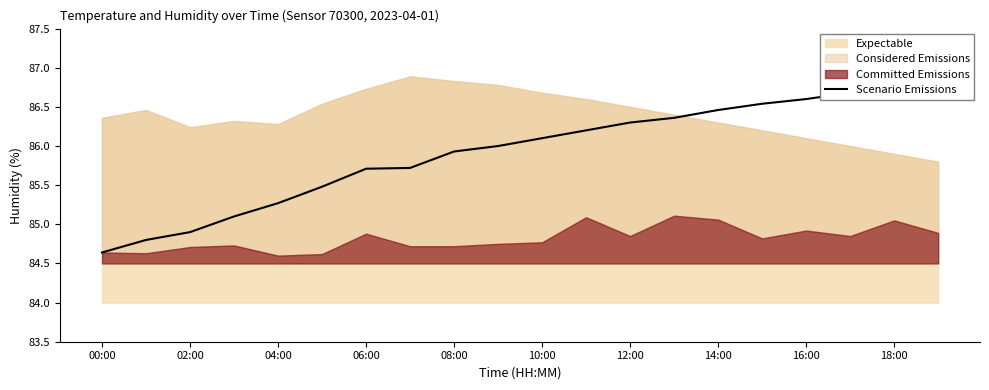

What is the label of the 2nd point from the right?

18:00